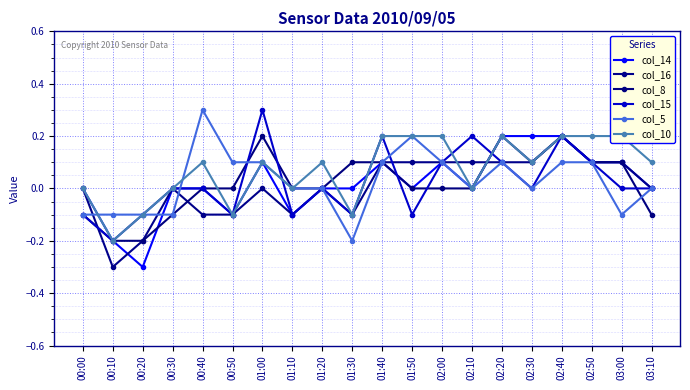

At which category is the sum across all series the highest?

02:40